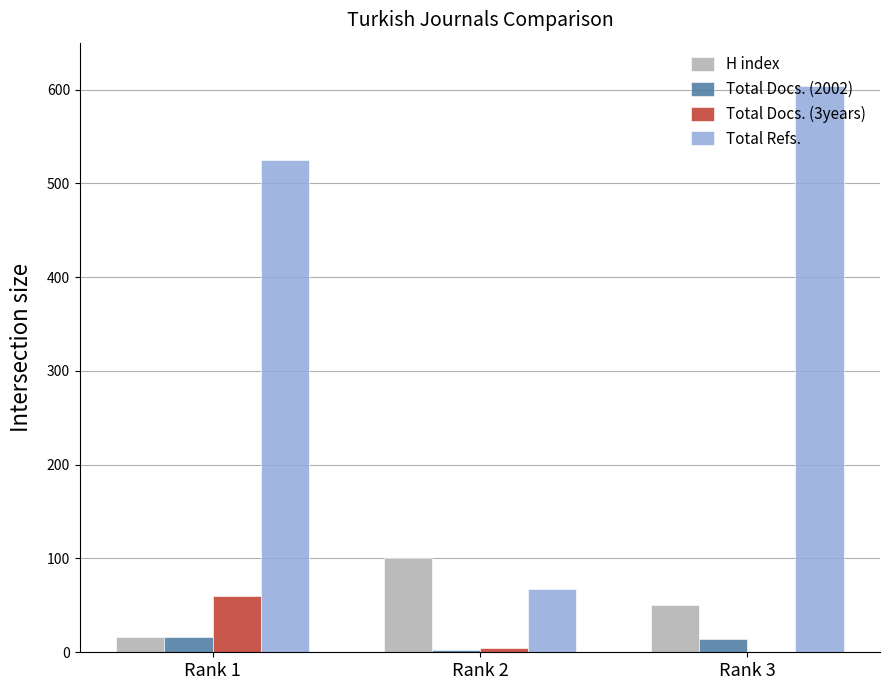

Which series has the largest range (max minus min)?

Total Refs.